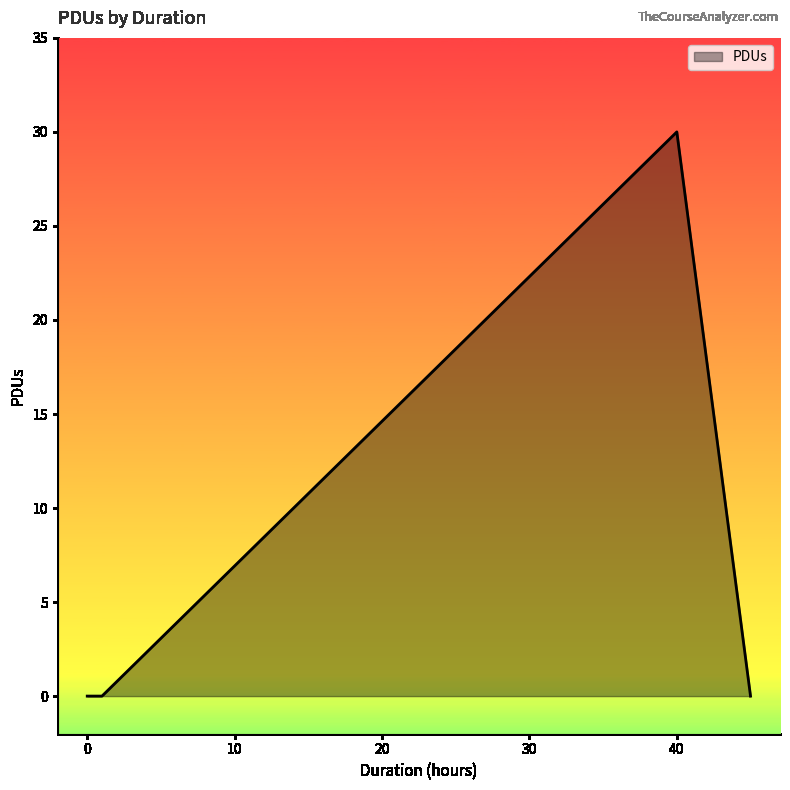

What is the maximum value shown in the chart?

30